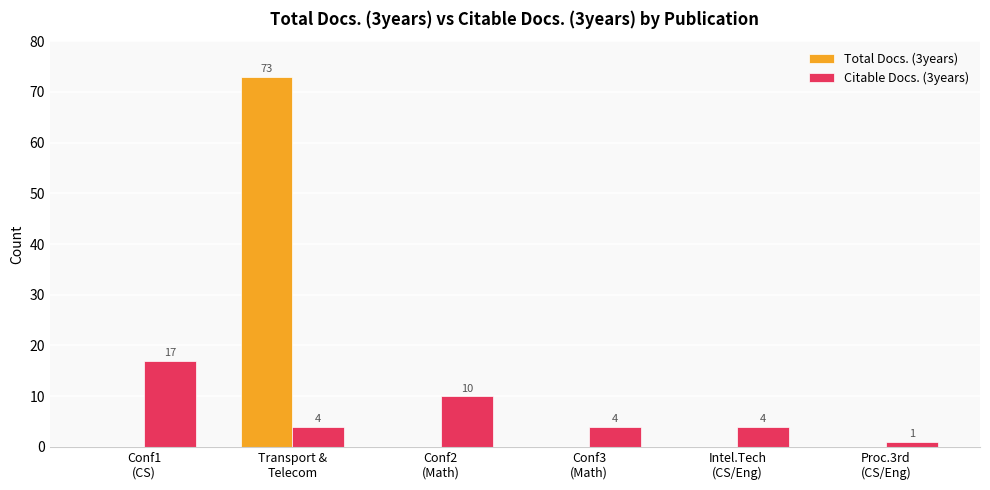

What is the sum of all Citable Docs. (3years) values?

40